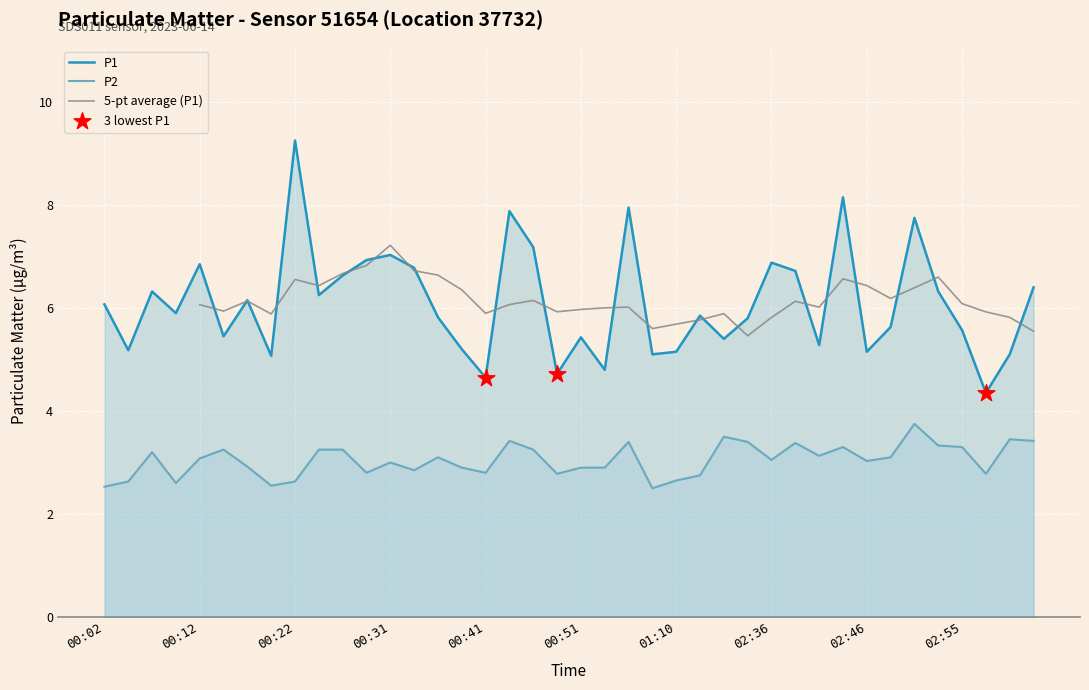

Is the value of P1 at 02:58 greater than the value of P2 at 00:51?

Yes